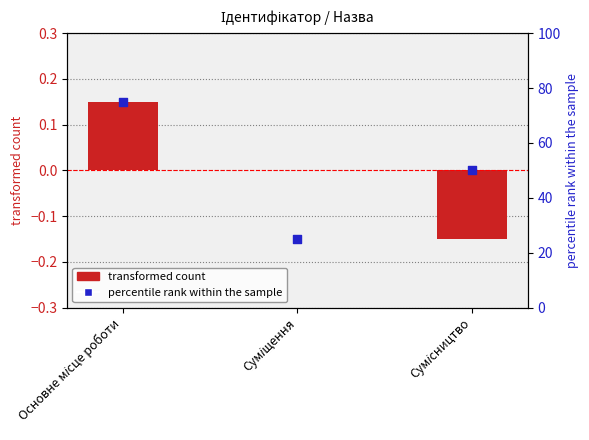

Which series reaches the maximum Y coordinate?

percentile rank within the sample